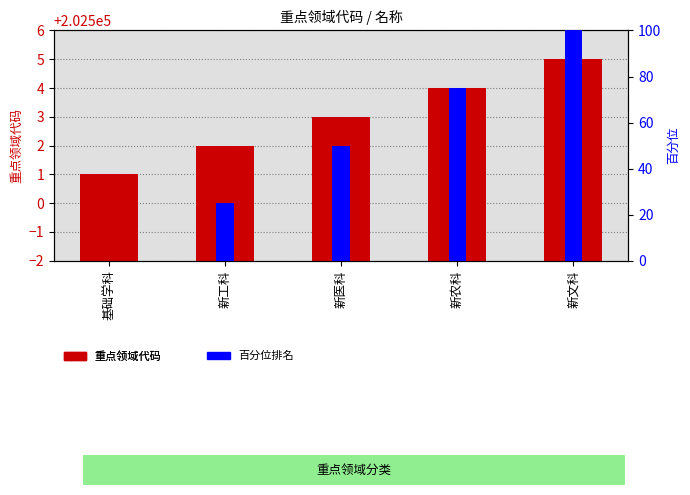

What position from the right is 基础学科?

5